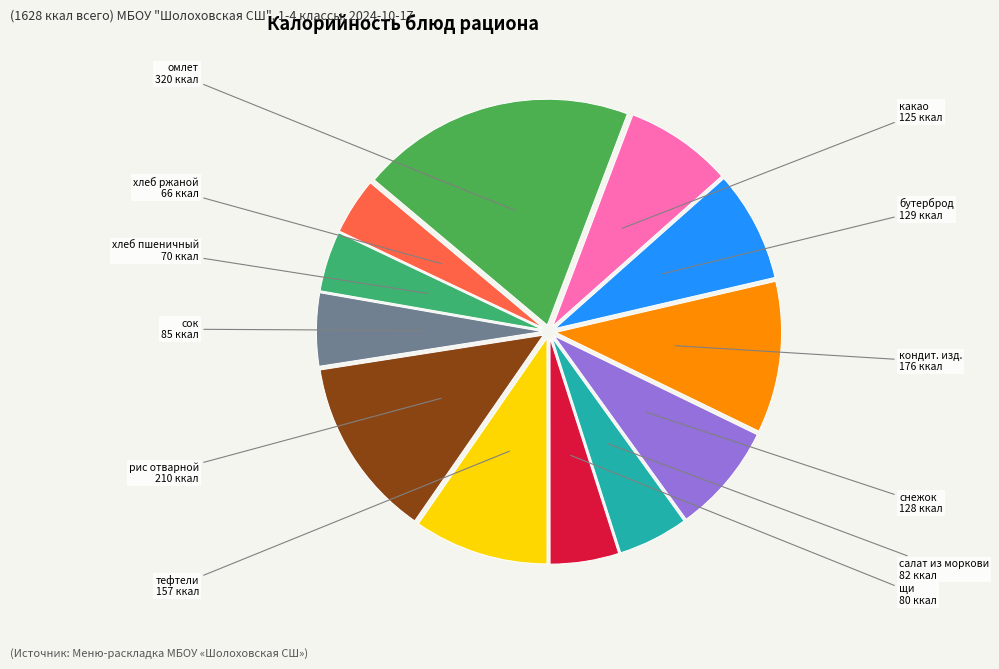

Does any single category account for the majority?

No